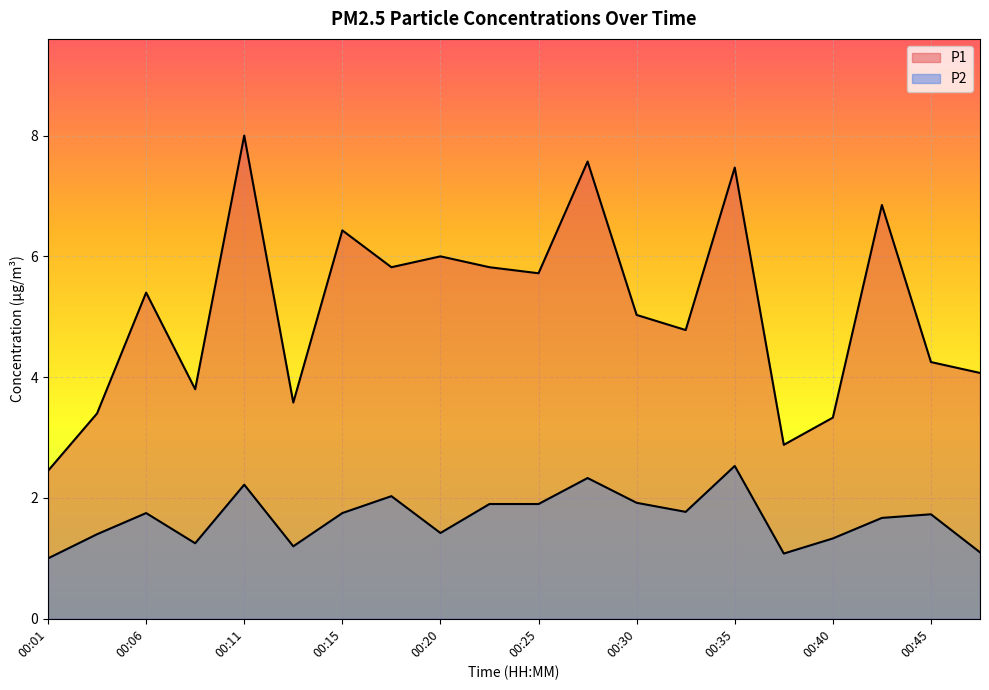

Which series changed the most between 00:11 and 00:30?

P1